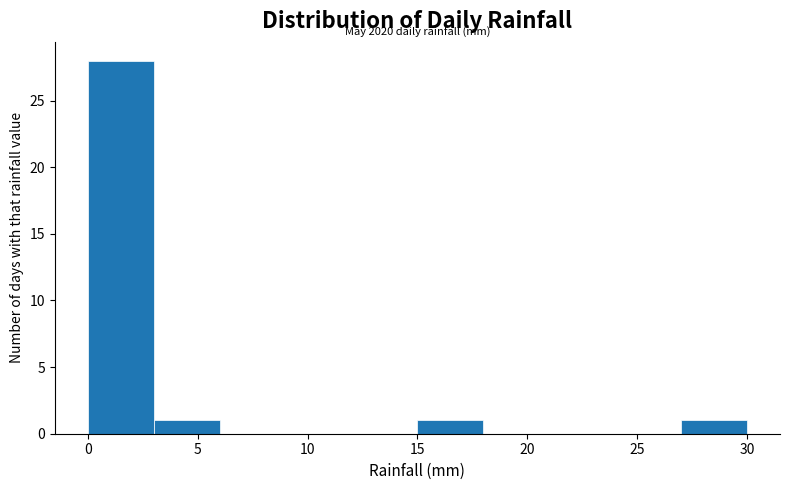

Over which range of the x-axis is the bar tallest?

0 to 3